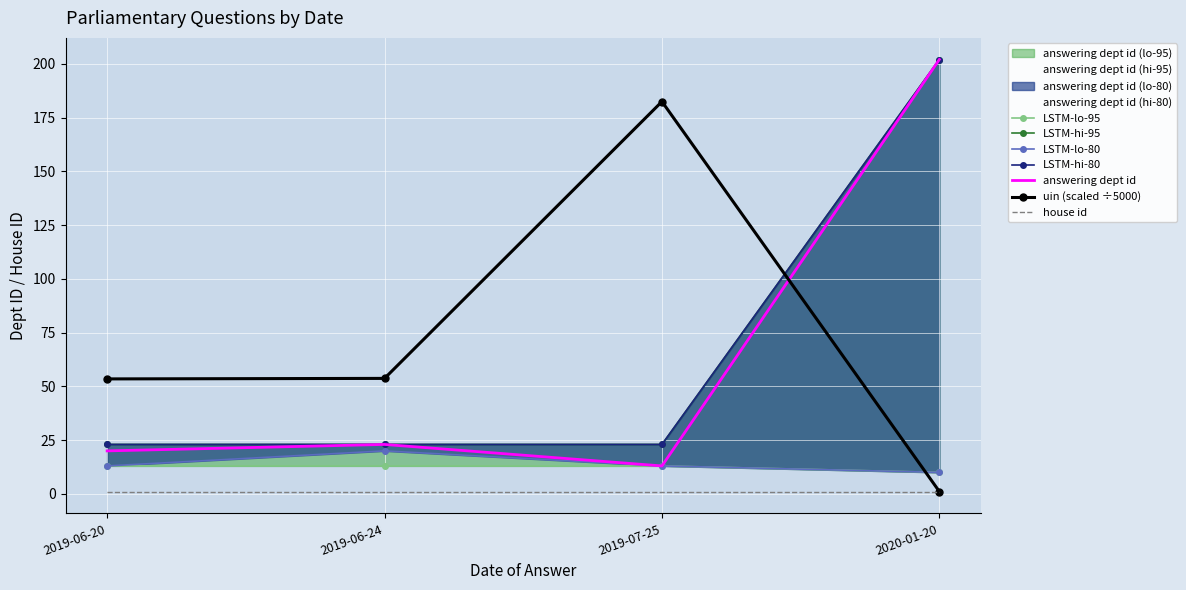

Is the value of answering dept id at 2019-07-25 greater than the value of uin (scaled ÷5000) at 2019-06-24?

No